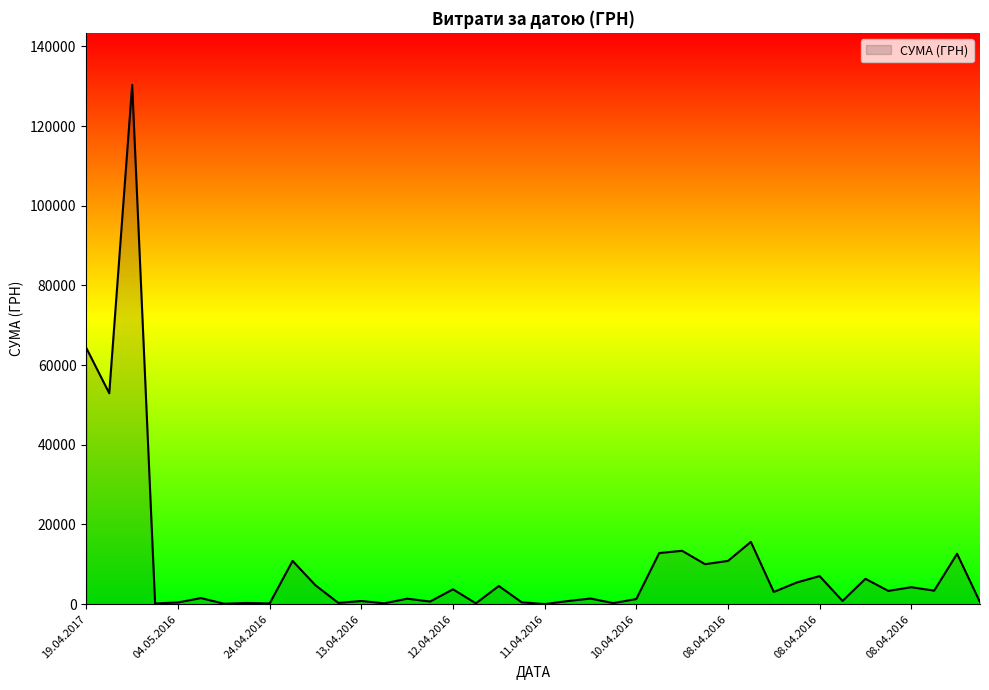

What is the maximum value shown in the chart?

130379.7